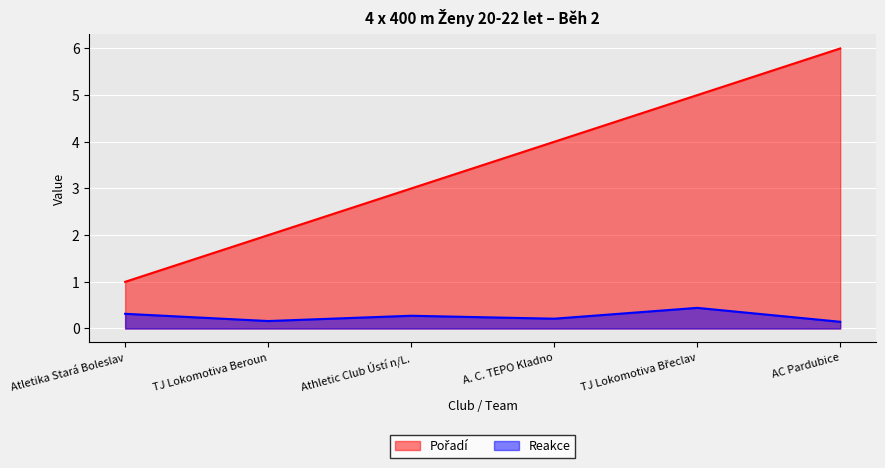

True or false: Pořadí has more than 1 interior local peaks.

False